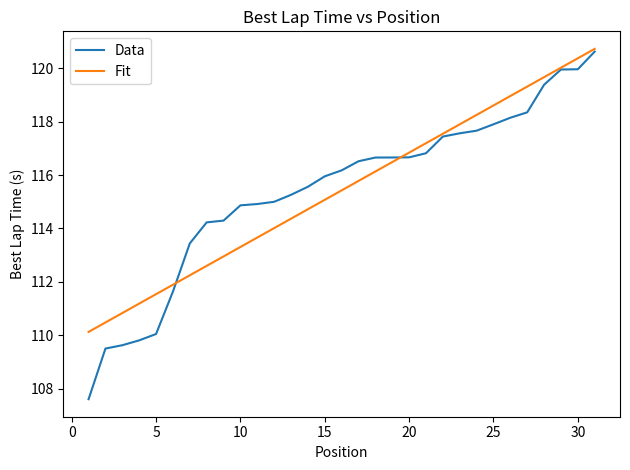

Does the chart display data point markers on the line(s)?

No